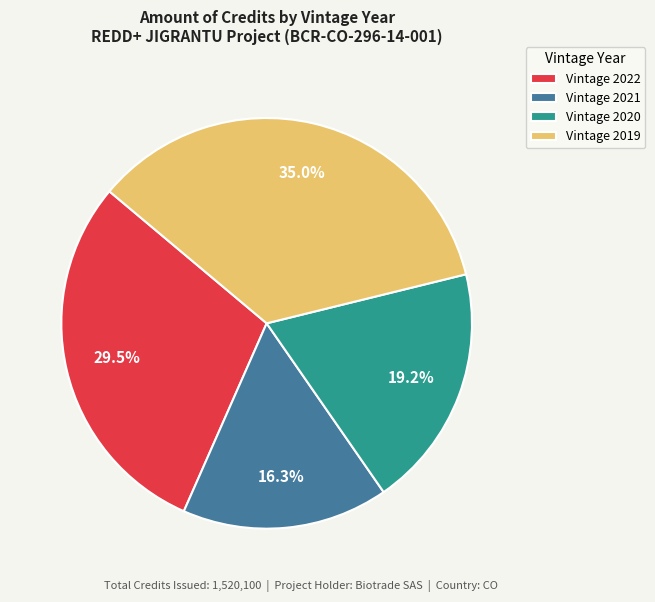

How many slices are in this pie chart?

4